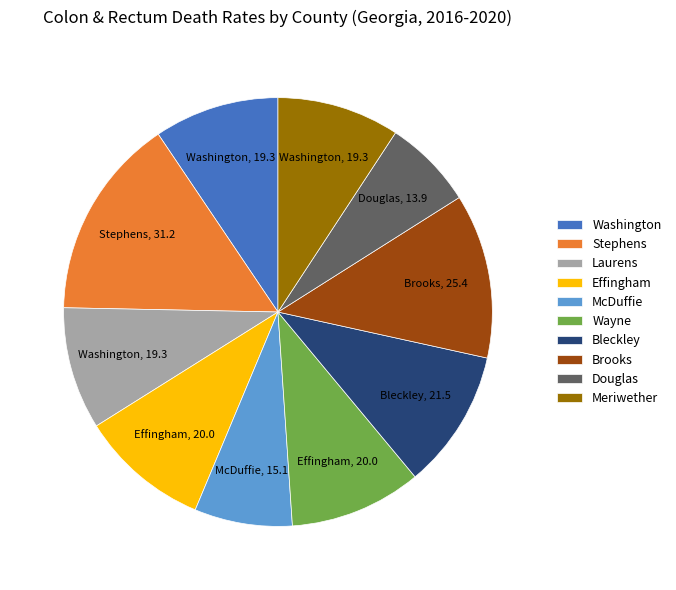

How many slices are in this pie chart?

10